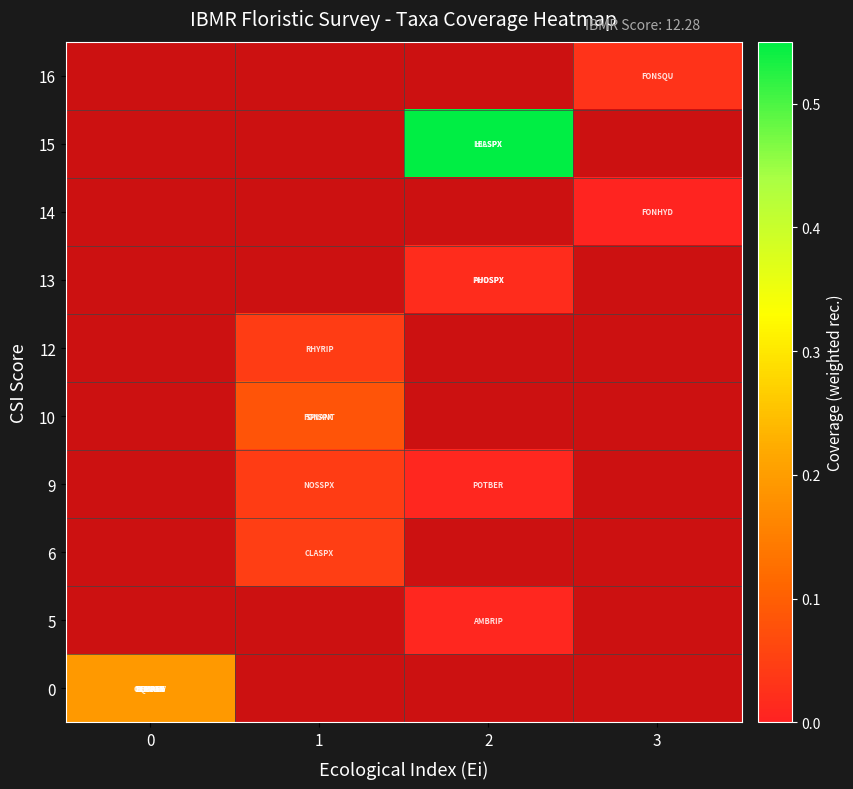

What is the greatest value displayed?

0.6